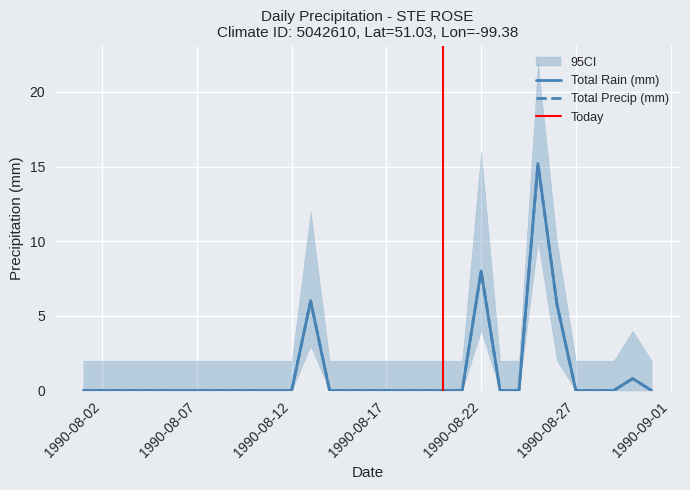

Reading right to left, list all the values displayed in this chart.

Total Rain (mm): 1990-08-31=0.0	1990-08-30=0.8	1990-08-29=0.0	1990-08-28=0.0	1990-08-27=0.0	1990-08-26=5.8	1990-08-25=15.2	1990-08-24=0.0	1990-08-23=0.0	1990-08-22=8.0	1990-08-21=0.0	1990-08-20=0.0	1990-08-19=0.0	1990-08-18=0.0	1990-08-17=0.0	1990-08-16=0.0	1990-08-15=0.0	1990-08-14=0.0	1990-08-13=6.0	1990-08-12=0.0	1990-08-11=0.0	1990-08-10=0.0	1990-08-09=0.0	1990-08-08=0.0	1990-08-07=0.0	1990-08-06=0.0	1990-08-05=0.0	1990-08-04=0.0	1990-08-03=0.0	1990-08-02=0.0	1990-08-01=0.0
Total Precip (mm): 1990-08-31=0.0	1990-08-30=0.8	1990-08-29=0.0	1990-08-28=0.0	1990-08-27=0.0	1990-08-26=5.8	1990-08-25=15.2	1990-08-24=0.0	1990-08-23=0.0	1990-08-22=8.0	1990-08-21=0.0	1990-08-20=0.0	1990-08-19=0.0	1990-08-18=0.0	1990-08-17=0.0	1990-08-16=0.0	1990-08-15=0.0	1990-08-14=0.0	1990-08-13=6.0	1990-08-12=0.0	1990-08-11=0.0	1990-08-10=0.0	1990-08-09=0.0	1990-08-08=0.0	1990-08-07=0.0	1990-08-06=0.0	1990-08-05=0.0	1990-08-04=0.0	1990-08-03=0.0	1990-08-02=0.0	1990-08-01=0.0